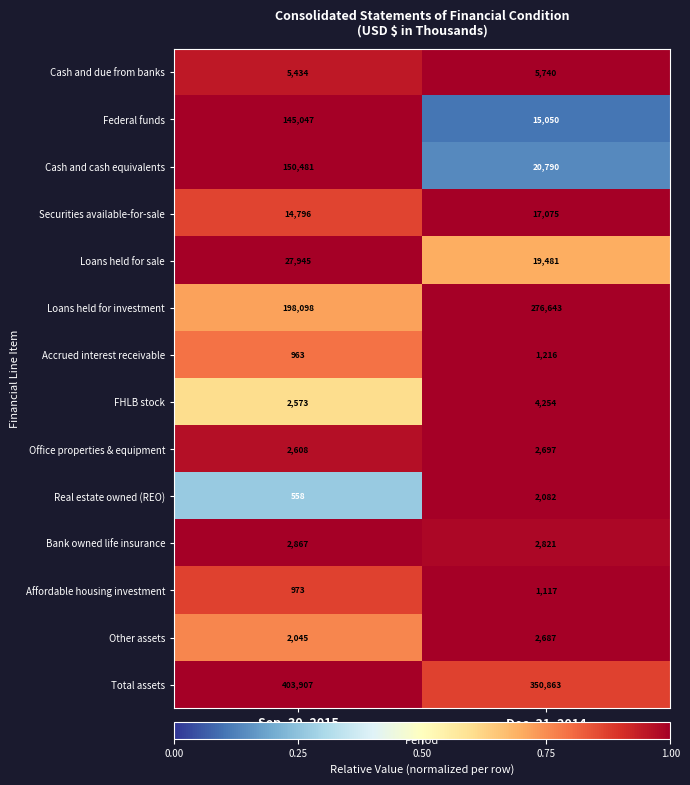

What is the total value across all series at Dec. 31, 2014?

722516